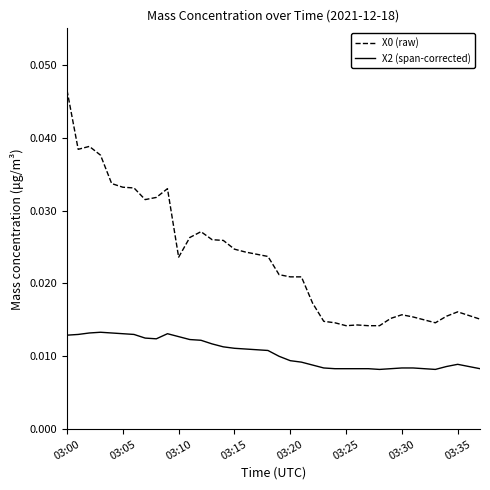

True or false: X2 (span-corrected) and X0 (raw) intersect in this chart.

False